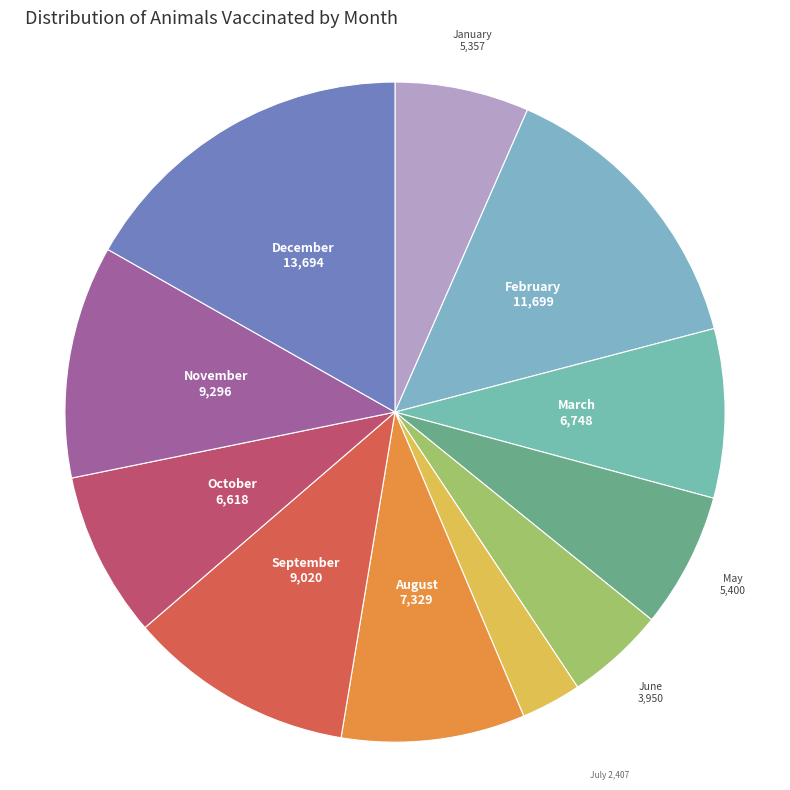

Which category has the smallest portion of the pie?

July